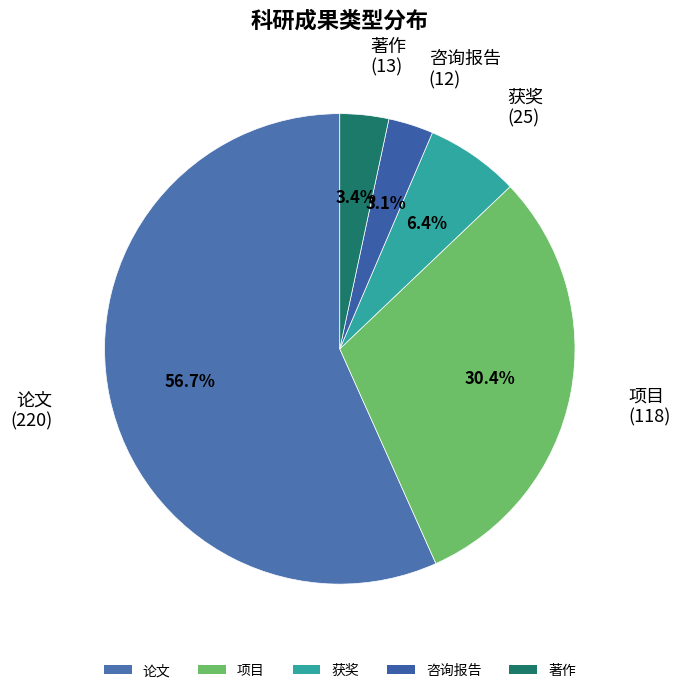

Which category has the biggest portion of the pie?

论文